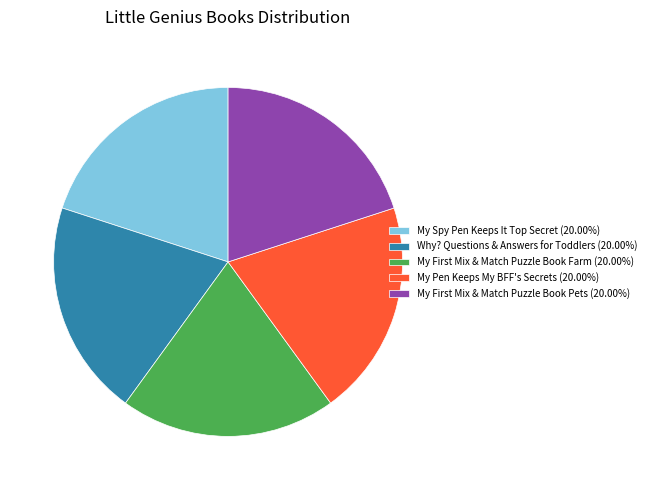

Is it true that My Pen Keeps My BFF's Secrets is 30% of the pie?

False